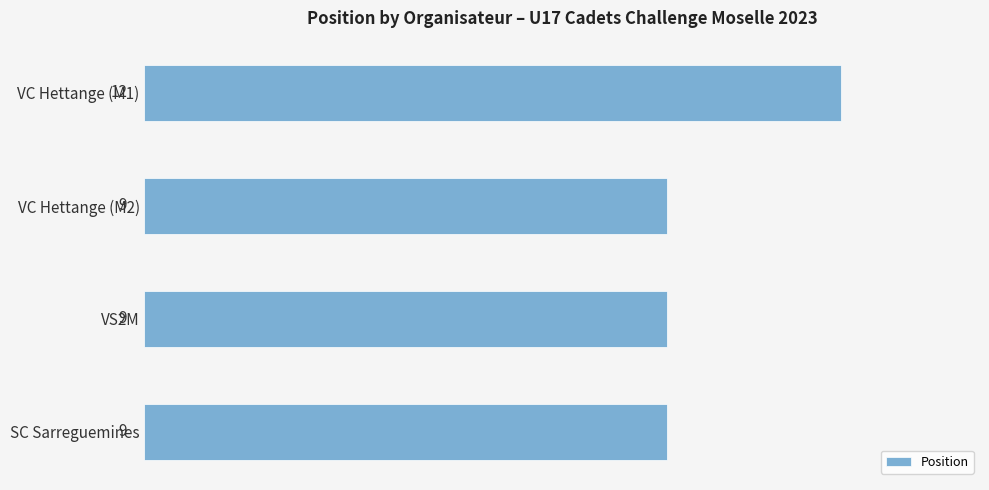

Reading top to bottom, transcribe all the data shown in this chart.

VC Hettange (M1)=12	VC Hettange (M2)=9	VS2M=9	SC Sarreguemines=9